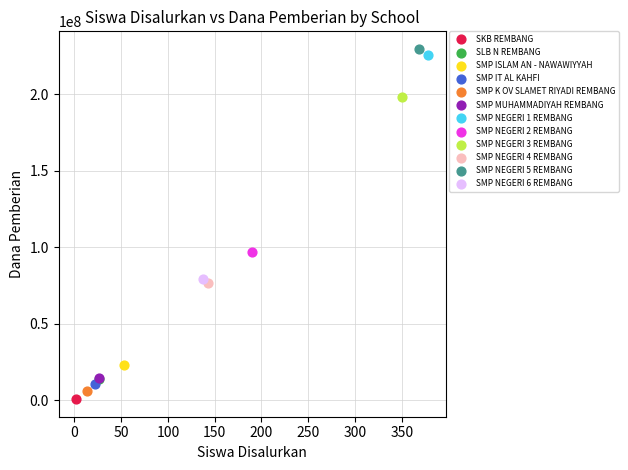

What are all the series names shown in the legend?

SKB REMBANG, SLB N REMBANG, SMP ISLAM AN - NAWAWIYYAH, SMP IT AL KAHFI, SMP K OV SLAMET RIYADI REMBANG, SMP MUHAMMADIYAH REMBANG, SMP NEGERI 1 REMBANG, SMP NEGERI 2 REMBANG, SMP NEGERI 3 REMBANG, SMP NEGERI 4 REMBANG, SMP NEGERI 5 REMBANG, SMP NEGERI 6 REMBANG